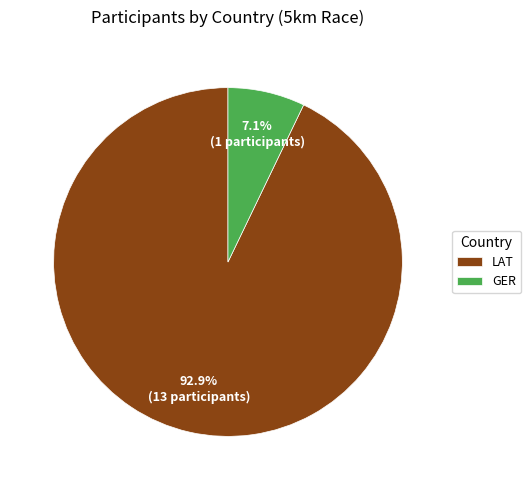

To the nearest percent, what is the average slice percentage?

50%